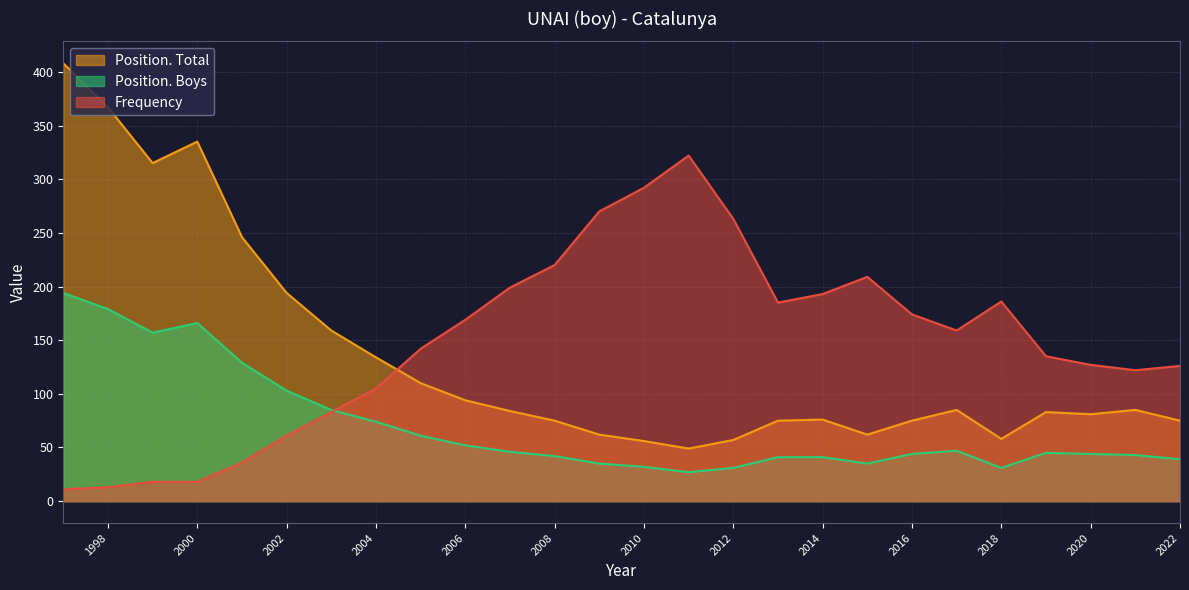

Which series changed the most between 2000 and 1998?

Position. Total